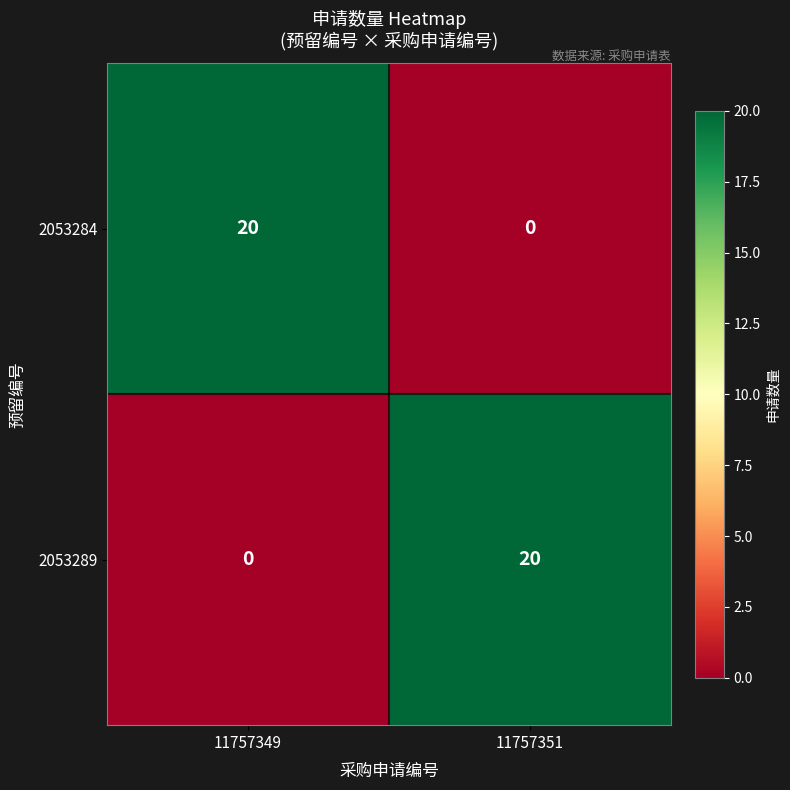

How many categories are shown in the chart?

2